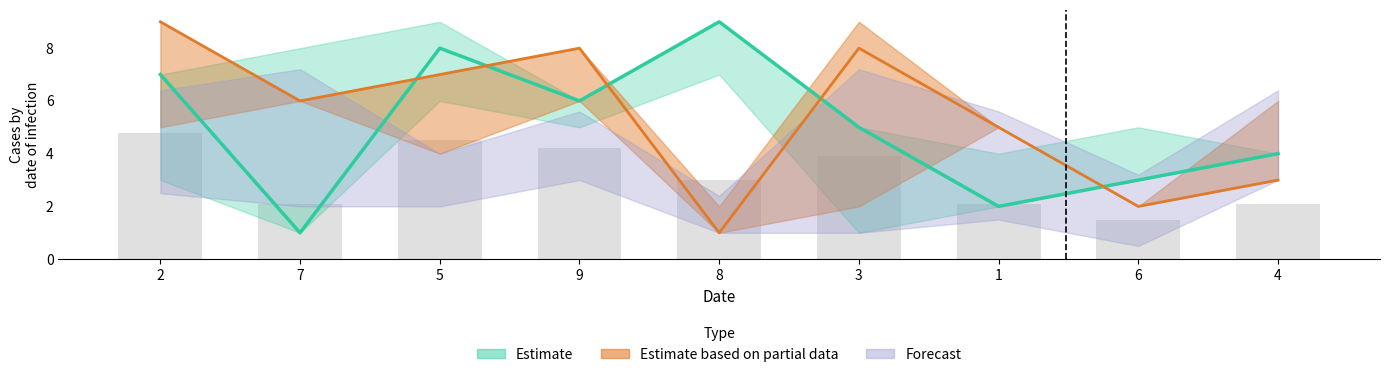

Which has a higher value, 8 or 9?

8